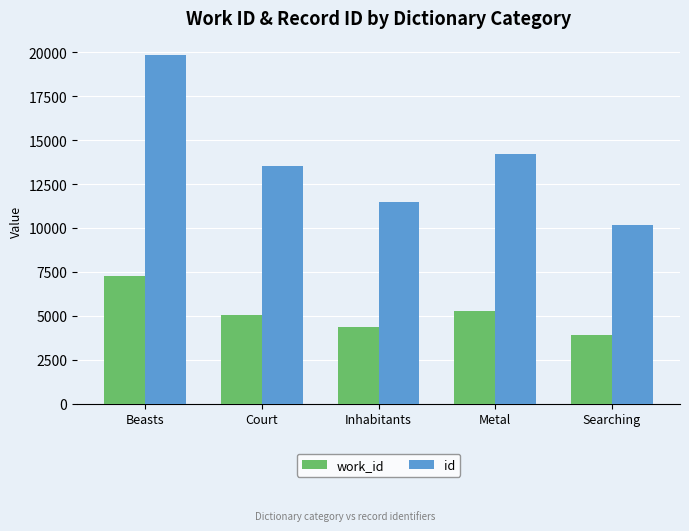

Which series has the largest total across all categories?

id